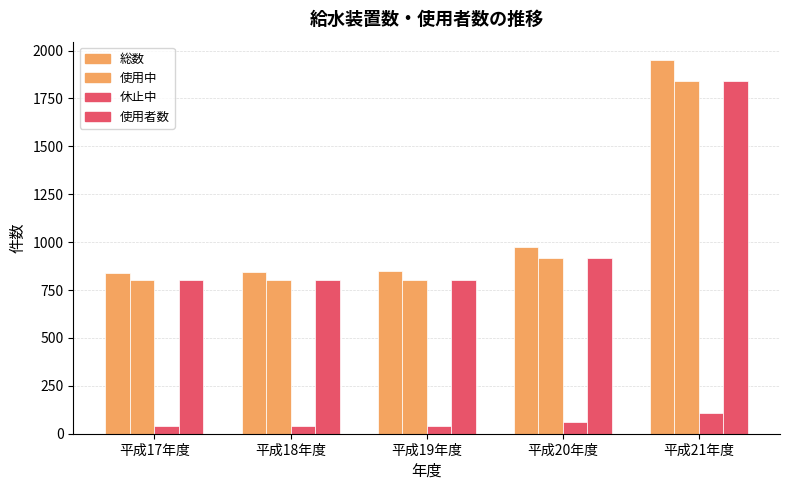

What is the smallest value displayed?

38